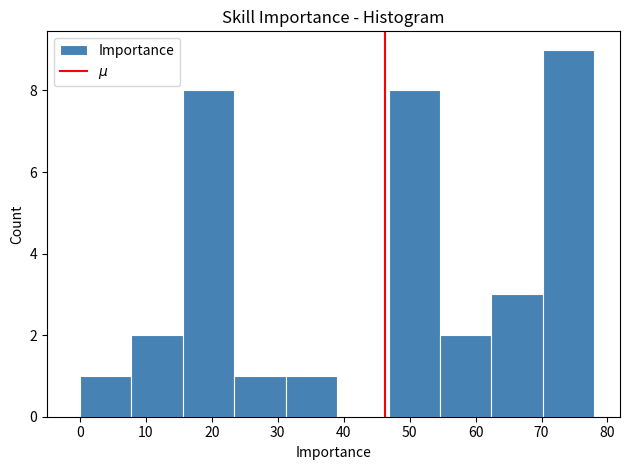

Reading left to right, transcribe this chart: for each bar, give the range it covers on the x-axis and its height. Neither the bar edges nor the heights are printed on the chart, so give them approximately, as read against the axes.

0.0 to 7.8: 1
7.8 to 15.6: 2
15.6 to 23.4: 8
23.4 to 31.2: 1
31.2 to 39.0: 1
39.0 to 46.8: 0
46.8 to 54.6: 8
54.6 to 62.4: 2
62.4 to 70.2: 3
70.2 to 78.0: 9